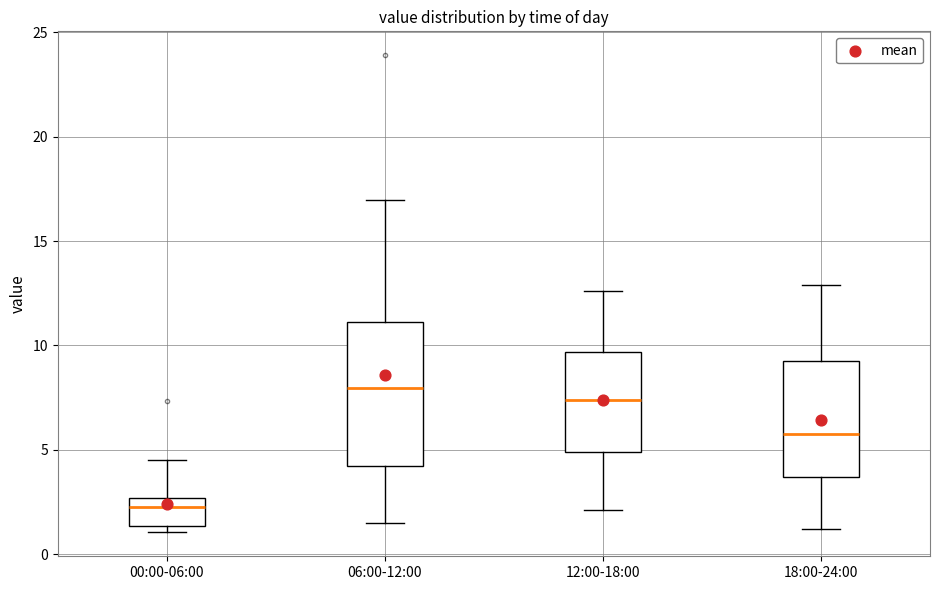

Where does the median line of the box for 06:00-12:00 sit on the y-axis? The values are not printed on the chart, so give them approximately, as read against the axis.

8.0